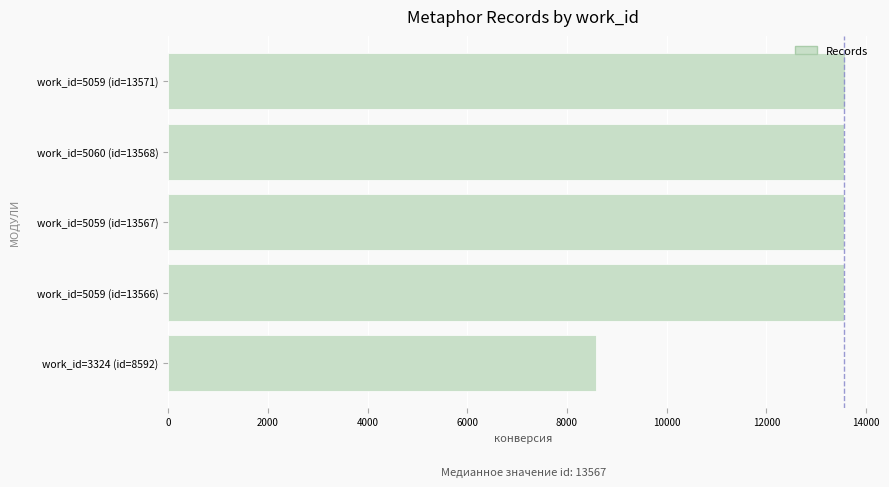

At which label is the value closest to 11081?

work_id=5059 (id=13566)